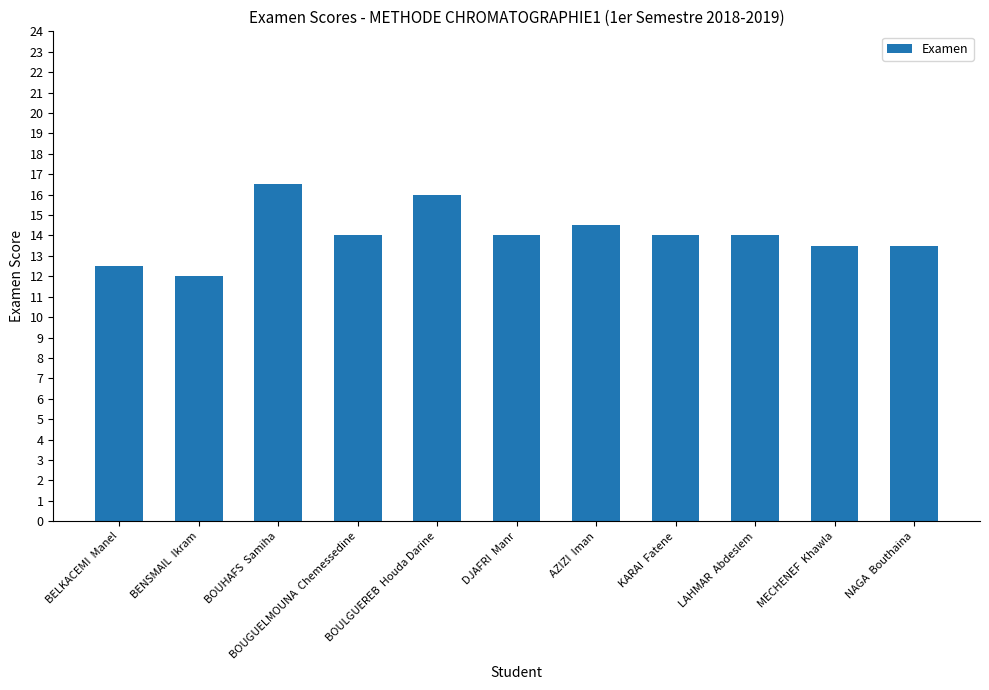

What is the label of the 9th bar from the left?

LAHMAR  Abdeslem